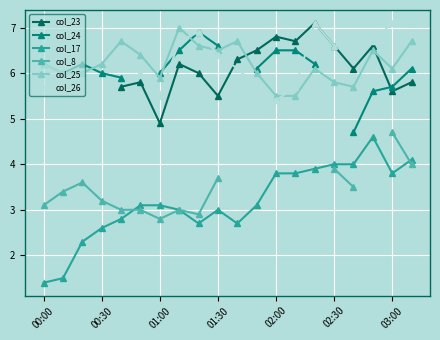

True or false: col_8 and col_24 cross at least once.

False